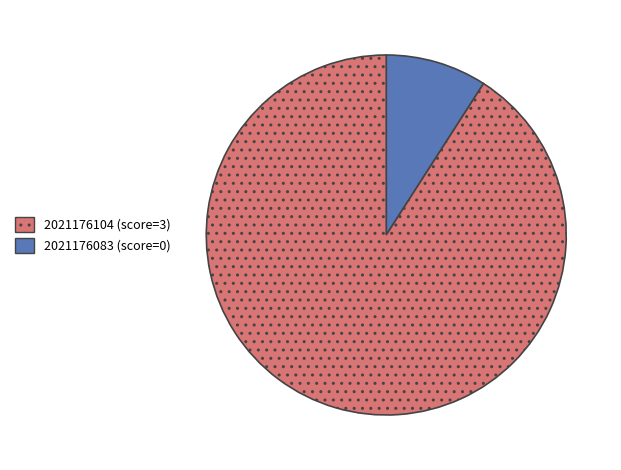

Does any single category account for the majority?

Yes